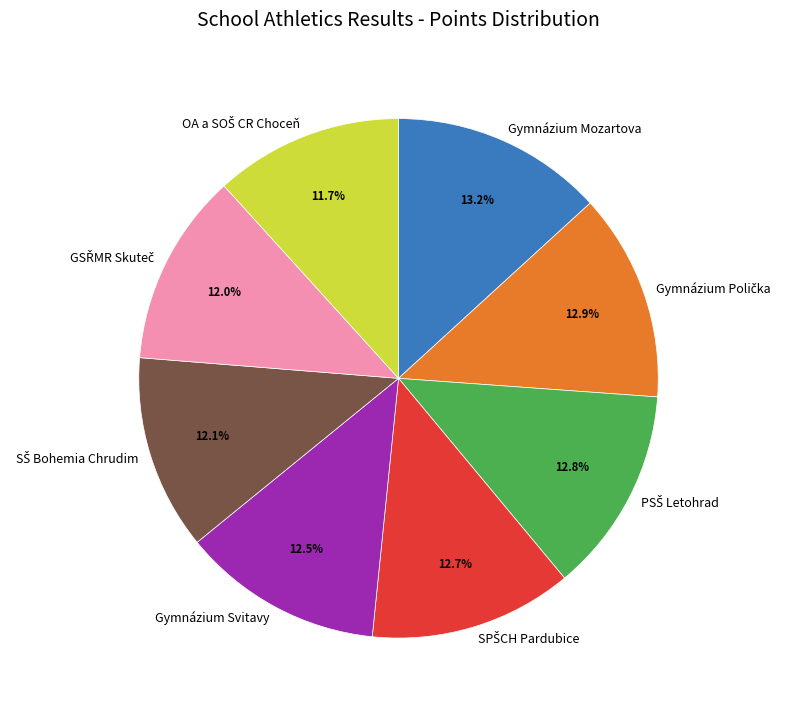

Is it true that Gymnázium Mozartova is 1% of the pie?

False